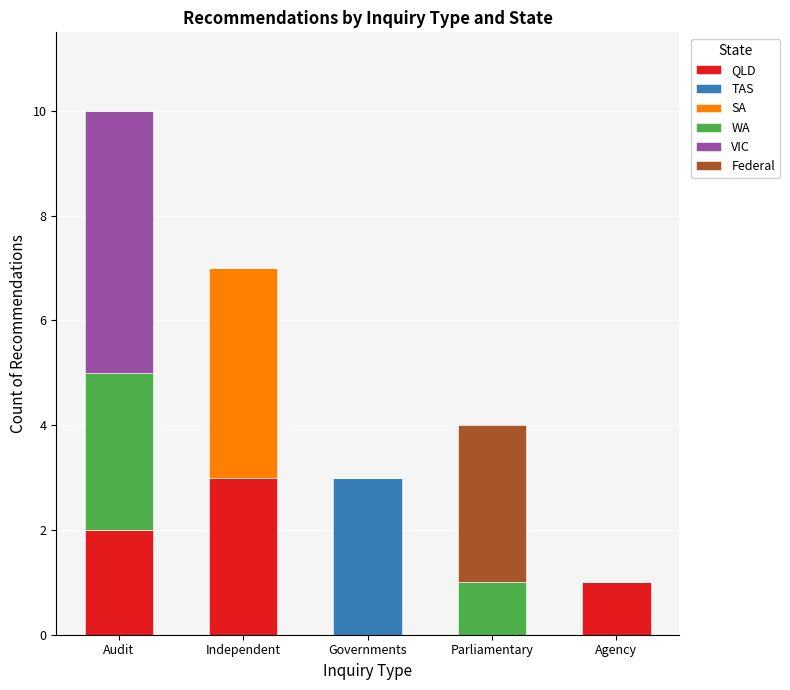

What is the total value across all series at Agency?

1